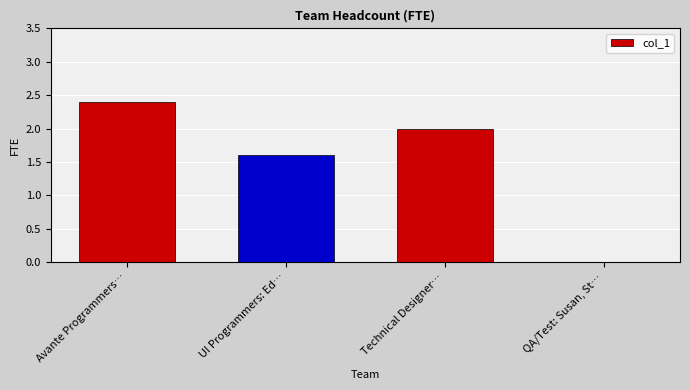

Which label corresponds to the largest value in the chart?

Avante Programmers…